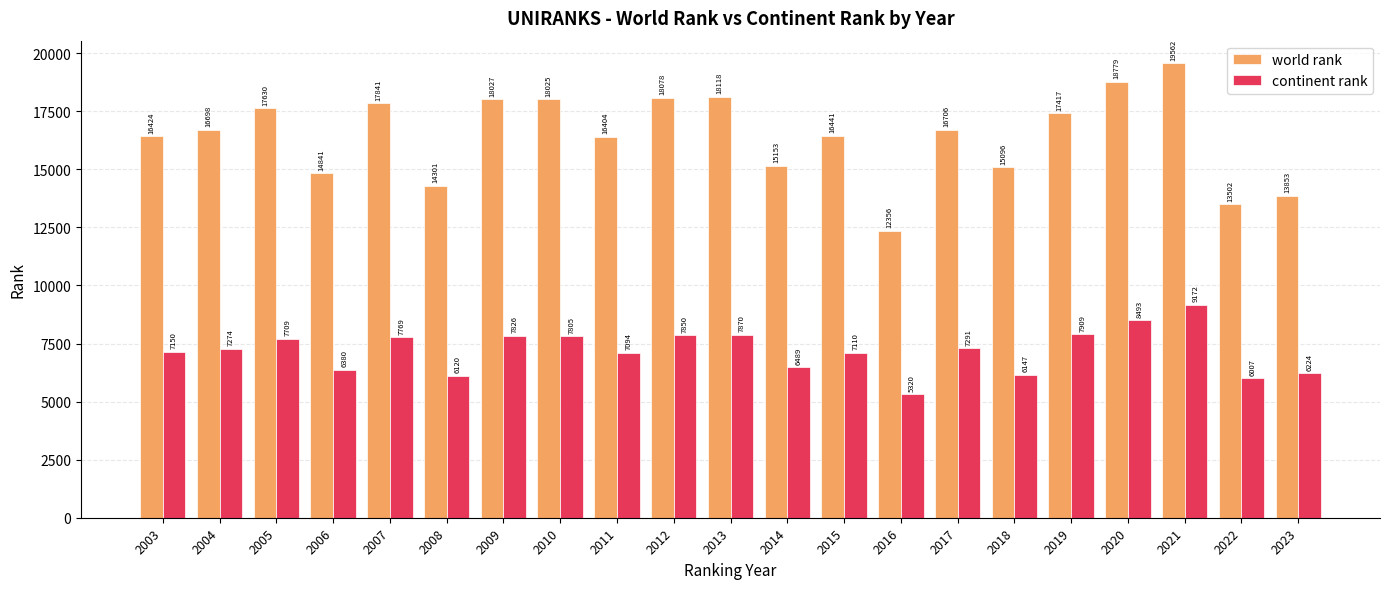

How many values in the continent rank series are below 7274?

10